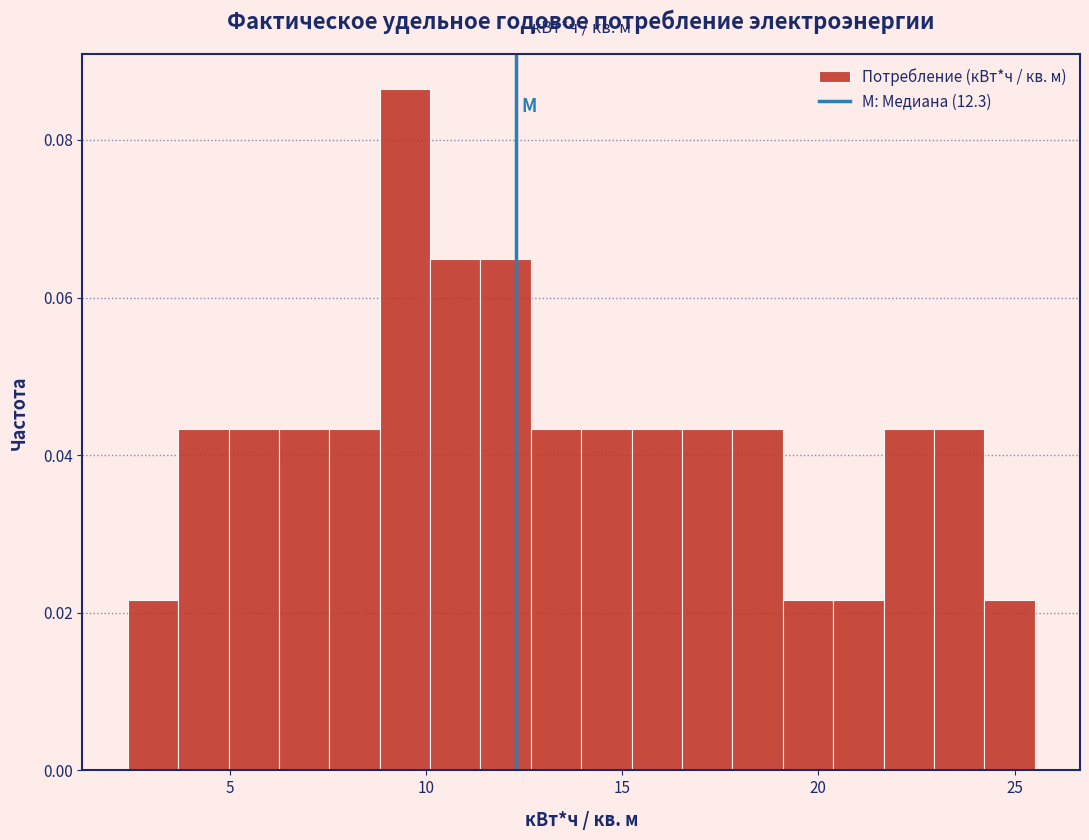

Around what value on the x-axis is the tallest bar? Give the approximate position of its centre, as read against the axis.

9.5